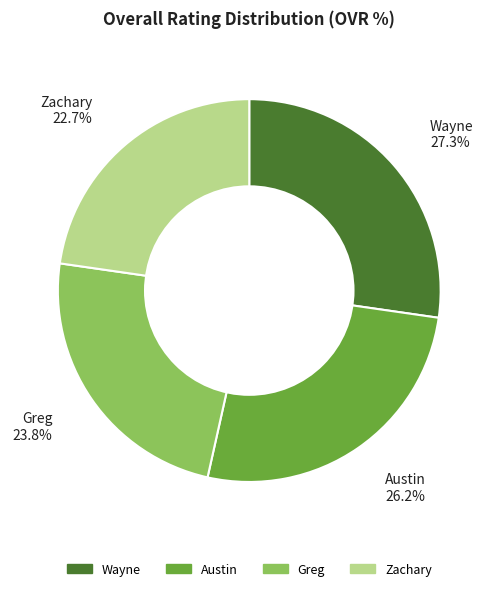

How many slices are in this pie chart?

4